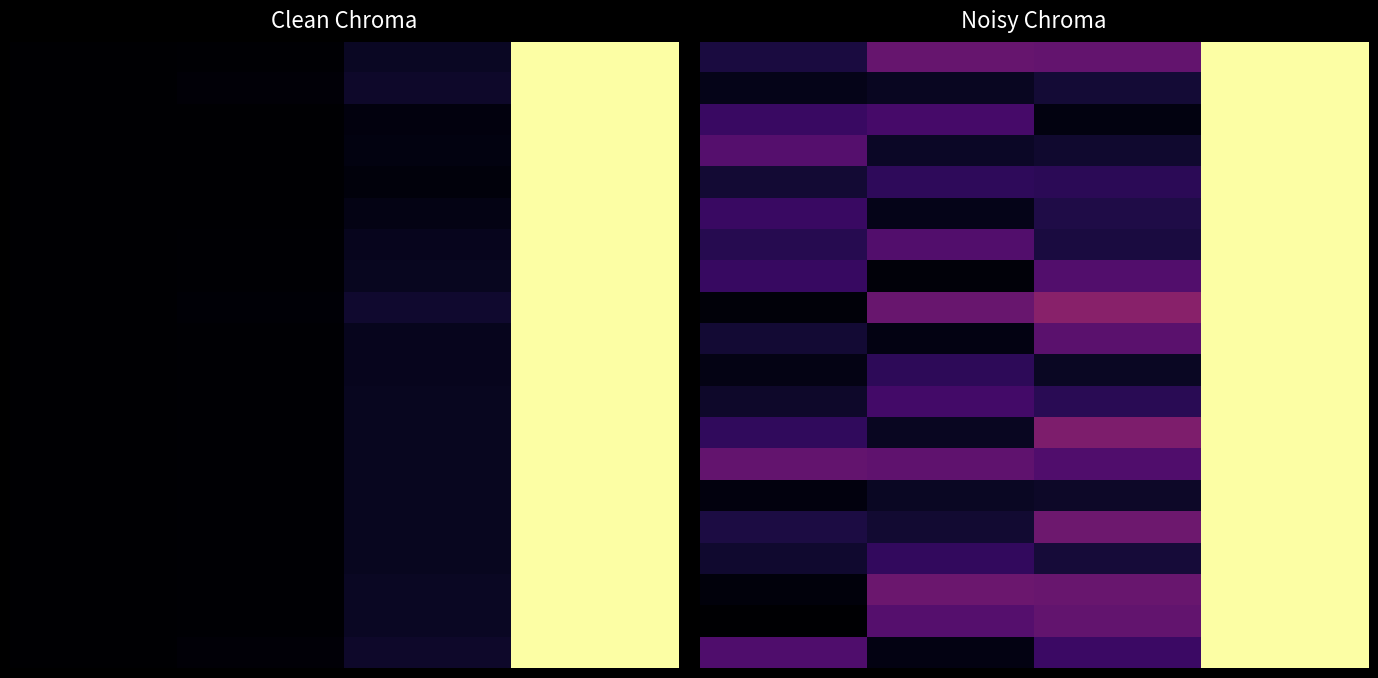

At how many categories does at least one series exceed 0?

4